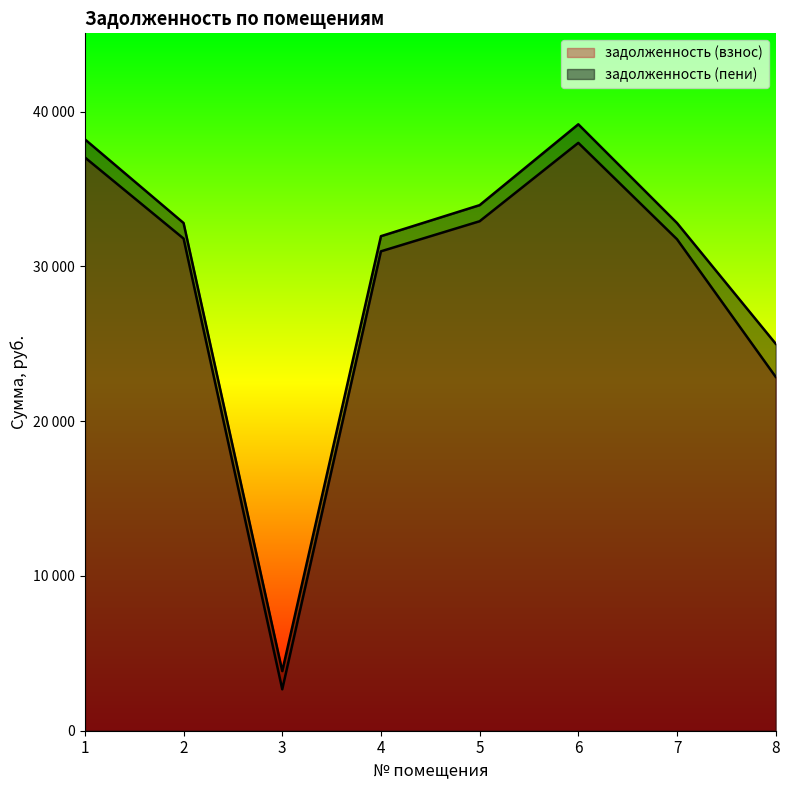

What is the spread (max minus min) of values at 5?

1039.7